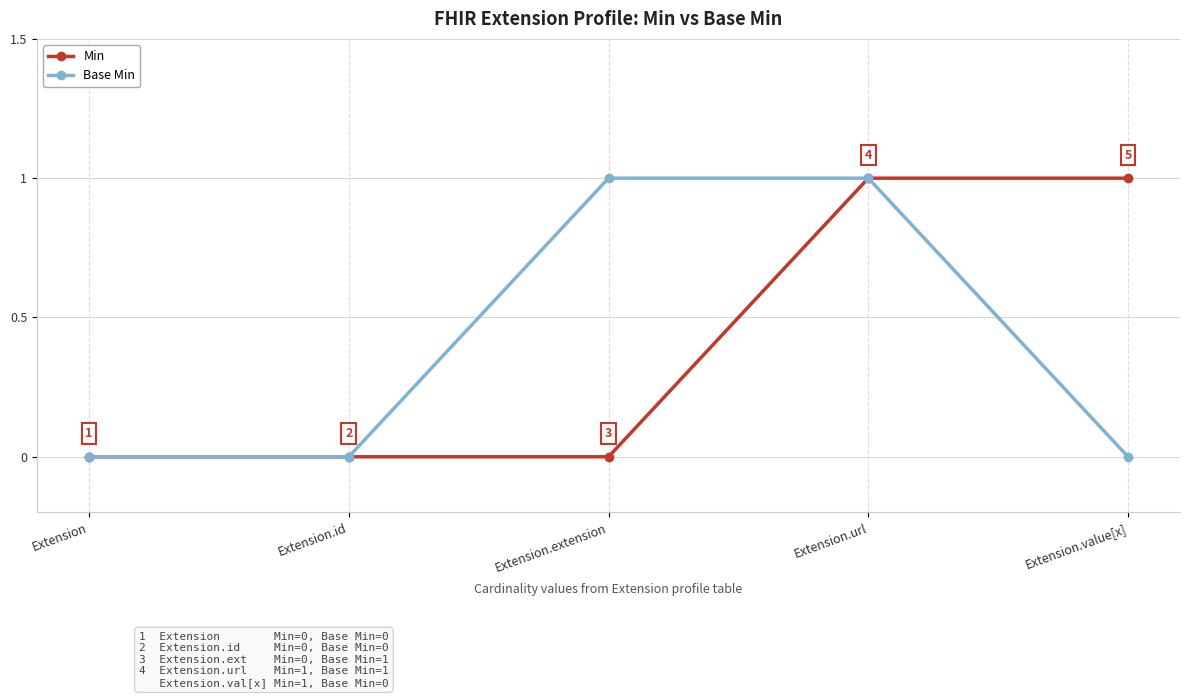

Is the value of Min at Extension greater than the value of Base Min at Extension.url?

No